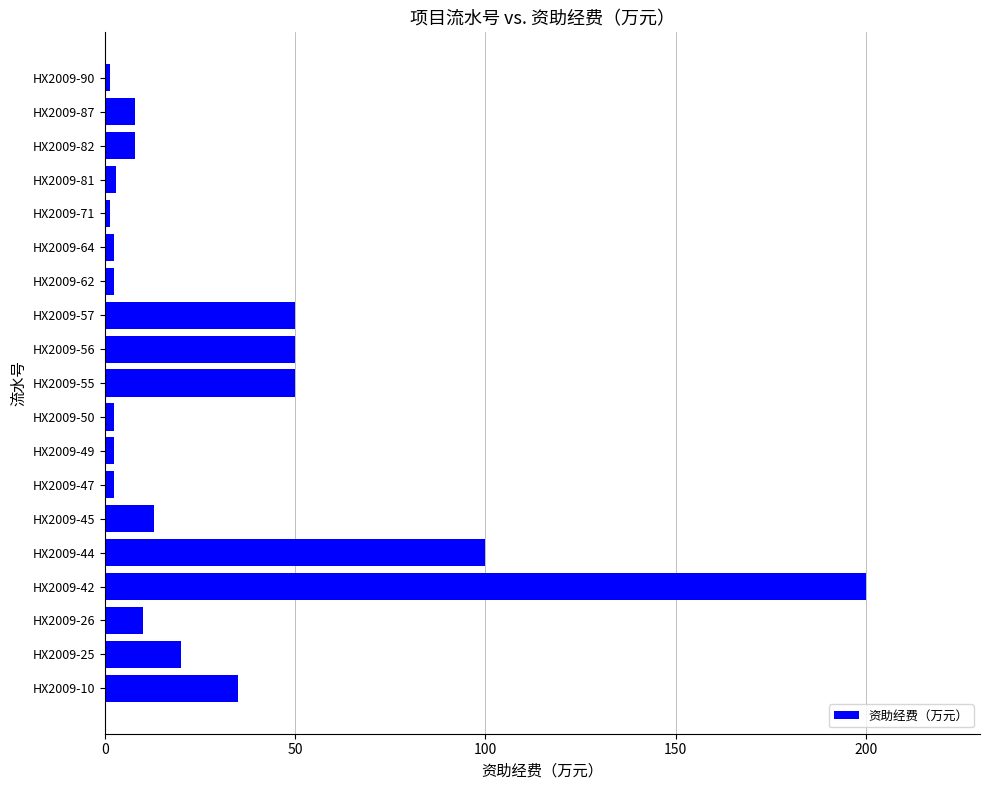

How many series are shown in this chart?

1